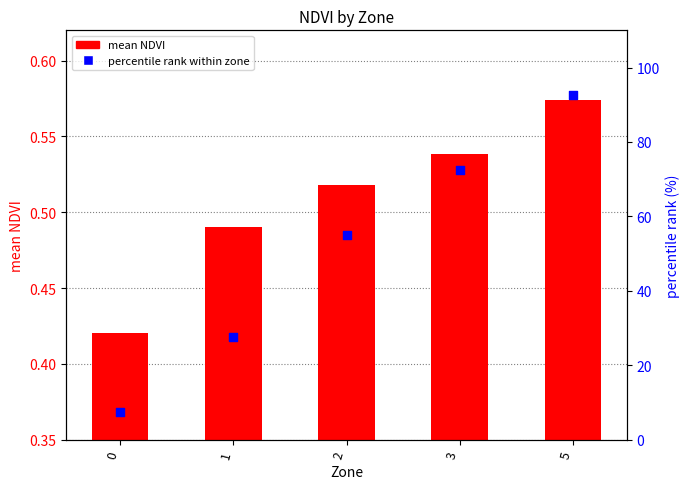

Which series has the widest spread of Y values?

percentile rank within zone